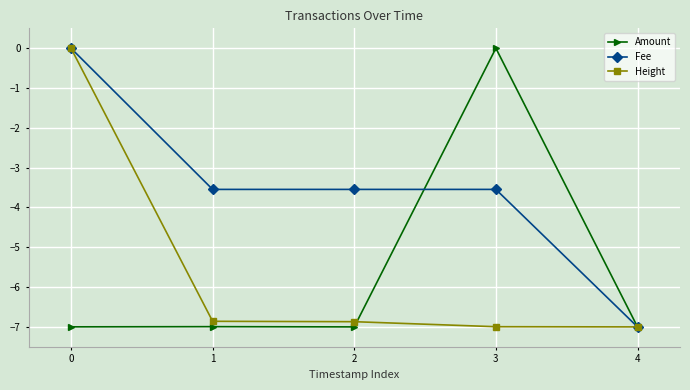

At 3, list the series in order from largest to smallest.

Amount, Fee, Height